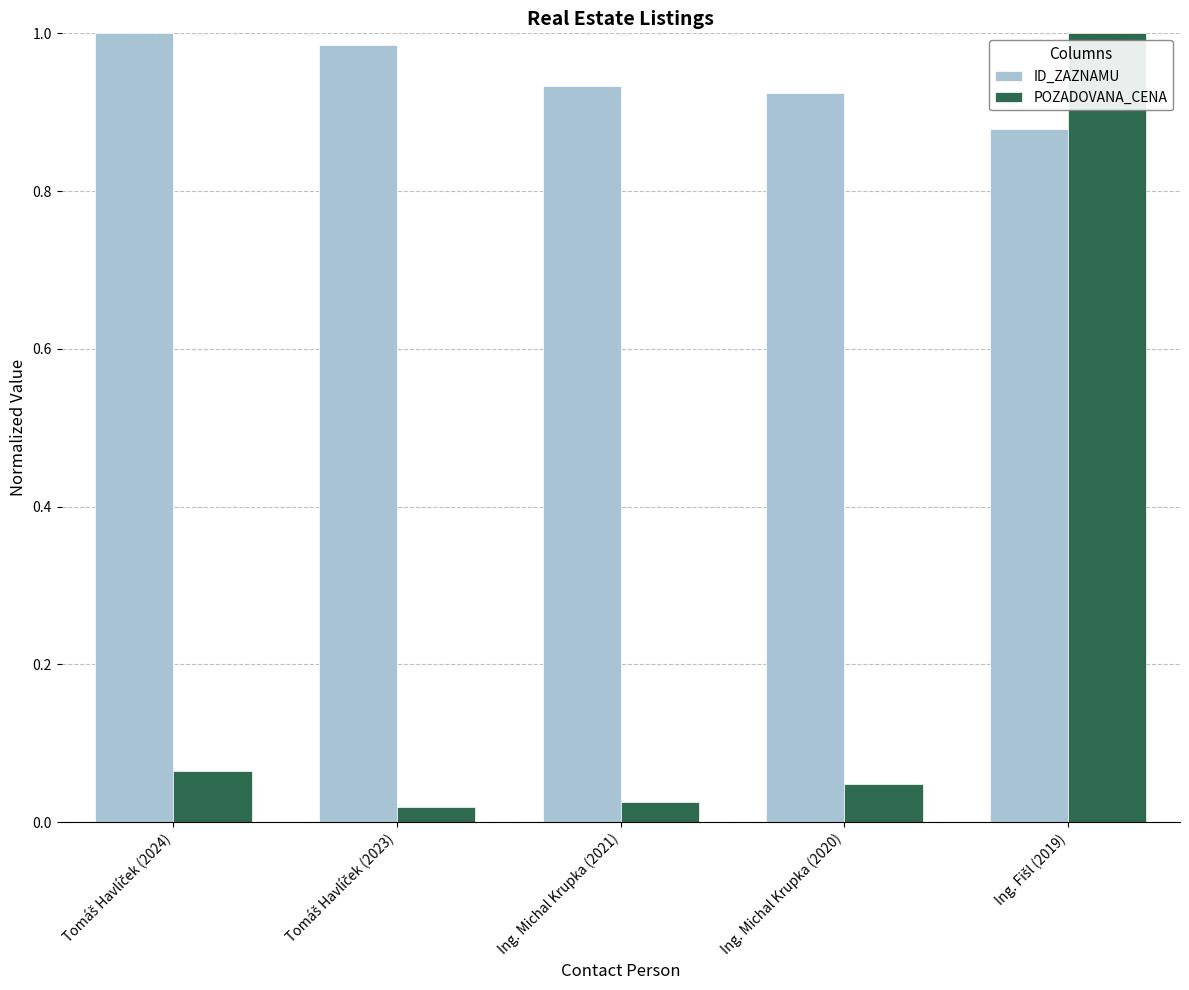

Rank the series at Ing. Michal Krupka (2021) from highest to lowest value.

ID_ZAZNAMU, POZADOVANA_CENA